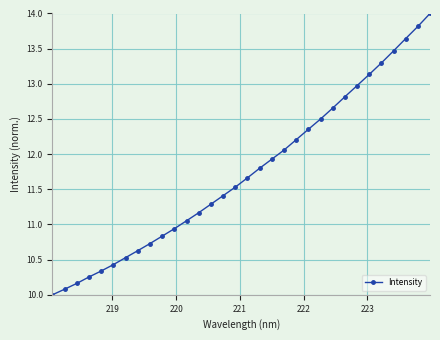

True or false: the data has more than 0 interior local peaks.

False